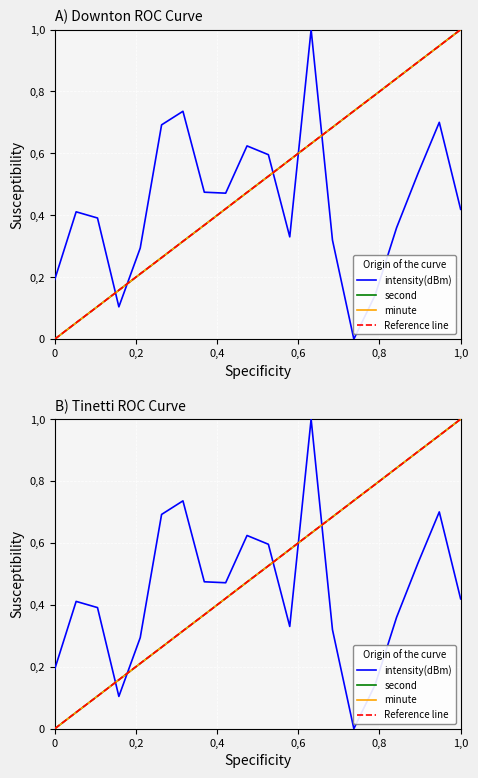

How many lines are shown in the chart?

4